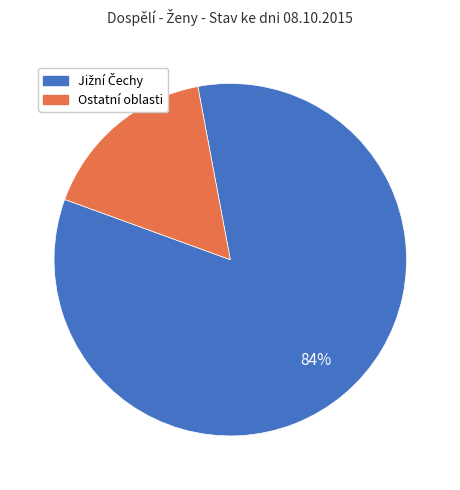

To the nearest percent, what is the average slice percentage?

50%